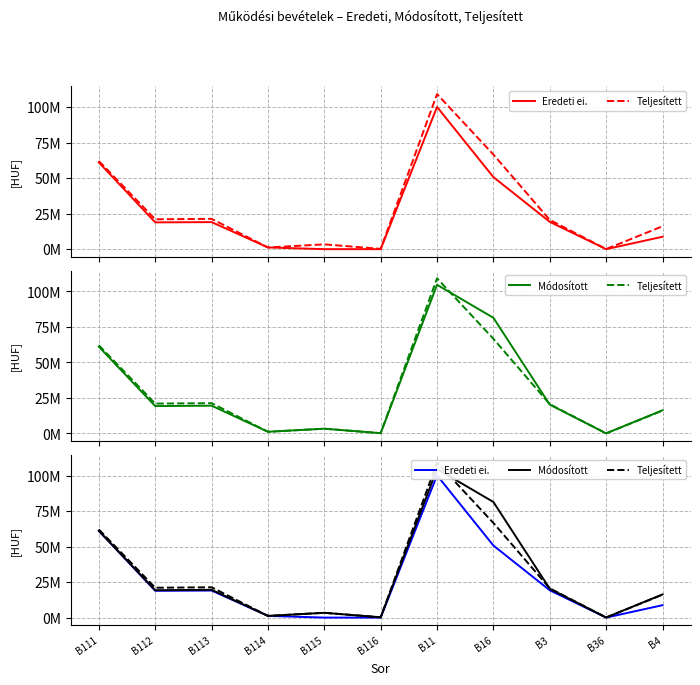

How many positive values does the Eredeti ei. series have?

8